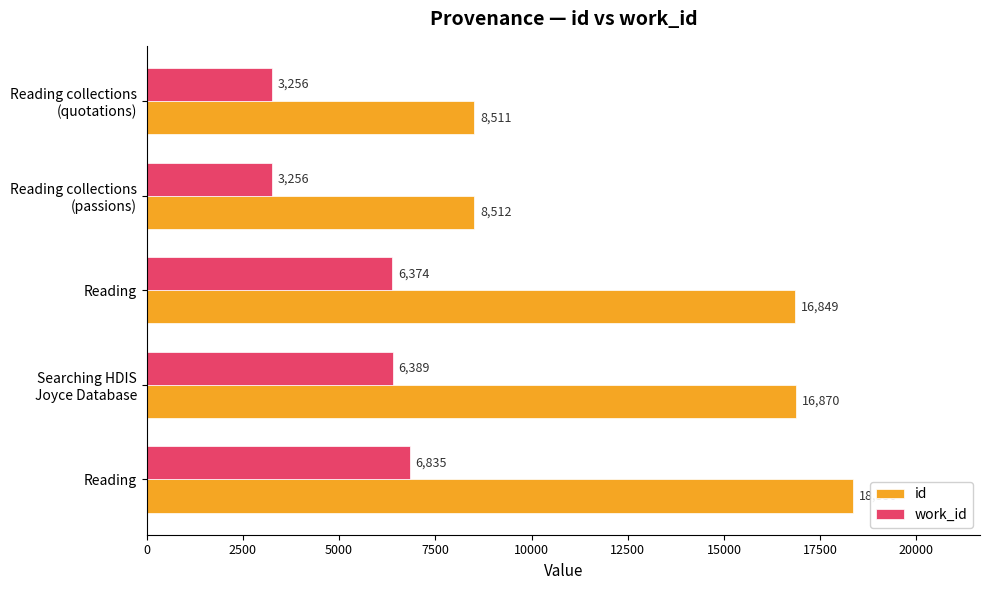

What is the sum of all id values?

69092